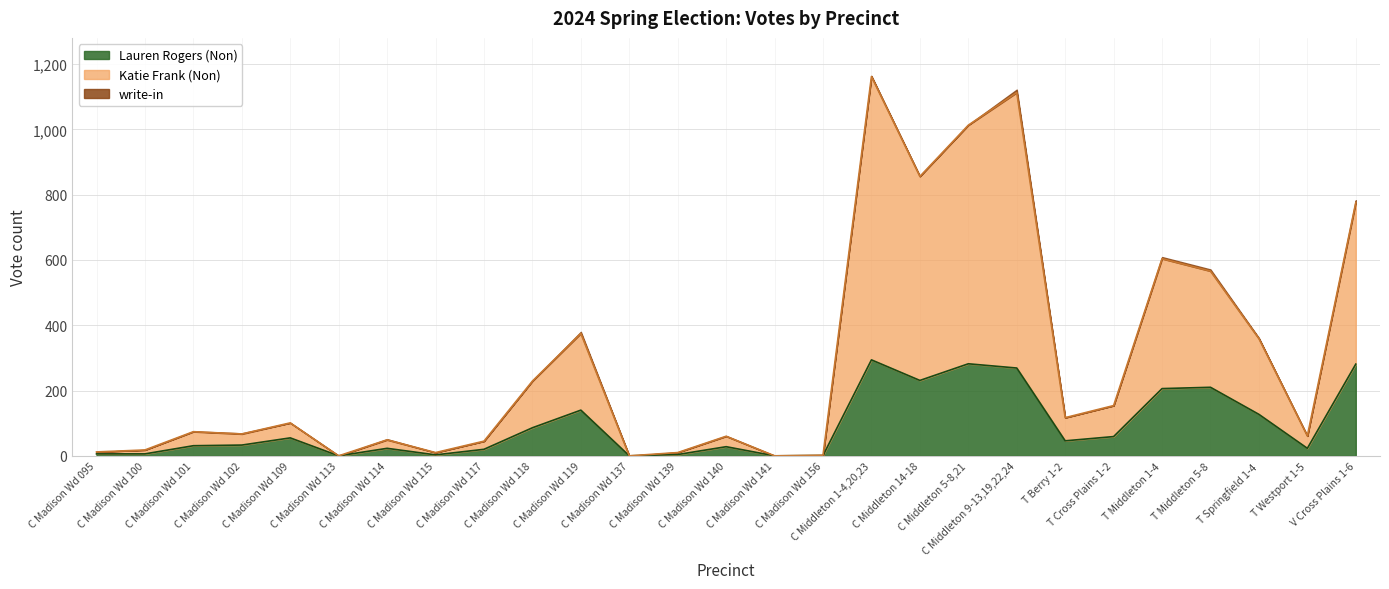

The Katie Frank (Non) series shows 489 at V Cross Plains 1-6. True or false?

False